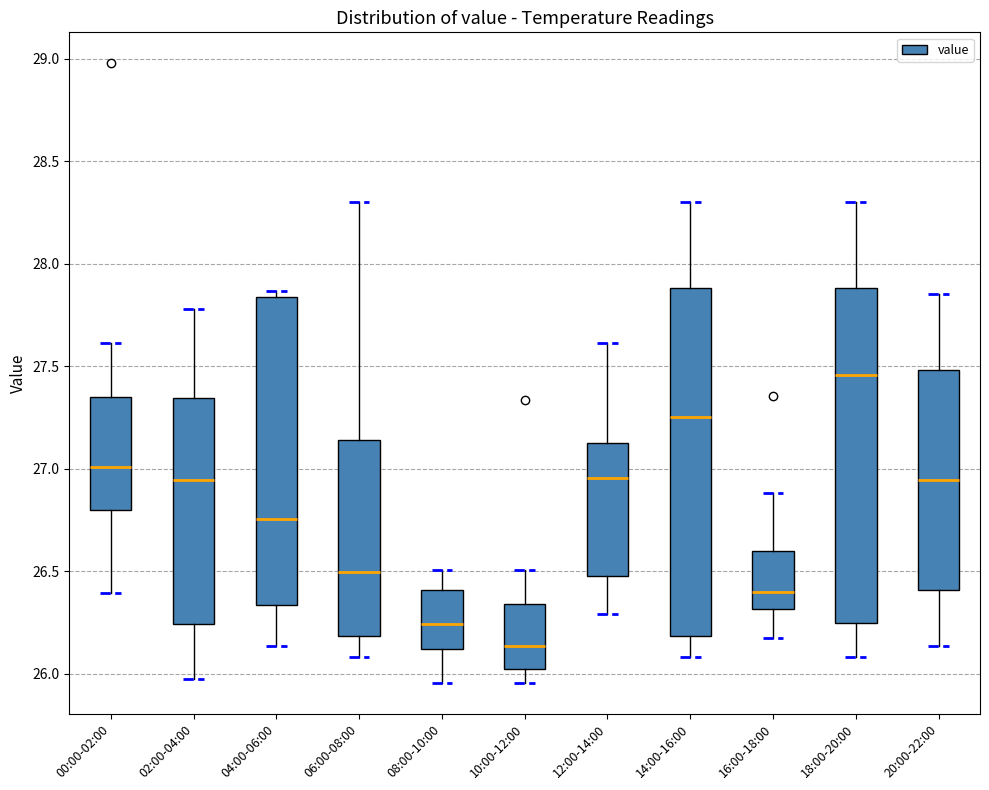

Reading left to right, transcribe this box plot: for each box, give where its median line is, the range the box spans, and where its two whiskers end, as read against the y-axis. The values are not printed on the chart, so give them approximately, as read against the axis.

00:00-02:00: median 27.00, box 26.80 to 27.35, whiskers 26.40 to 27.60
02:00-04:00: median 26.95, box 26.25 to 27.35, whiskers 26.00 to 27.80
04:00-06:00: median 26.75, box 26.35 to 27.85, whiskers 26.15 to 27.85 (just above the box's upper edge)
06:00-08:00: median 26.50, box 26.20 to 27.15, whiskers 26.10 to 28.30
08:00-10:00: median 26.25, box 26.10 to 26.40, whiskers 25.95 to 26.50
10:00-12:00: median 26.15, box 26.00 to 26.35, whiskers 25.95 to 26.50
12:00-14:00: median 26.95, box 26.50 to 27.15, whiskers 26.30 to 27.60
14:00-16:00: median 27.25, box 26.20 to 27.90, whiskers 26.10 to 28.30
16:00-18:00: median 26.40, box 26.30 to 26.60, whiskers 26.15 to 26.90
18:00-20:00: median 27.45, box 26.25 to 27.90, whiskers 26.10 to 28.30
20:00-22:00: median 26.95, box 26.40 to 27.50, whiskers 26.15 to 27.85